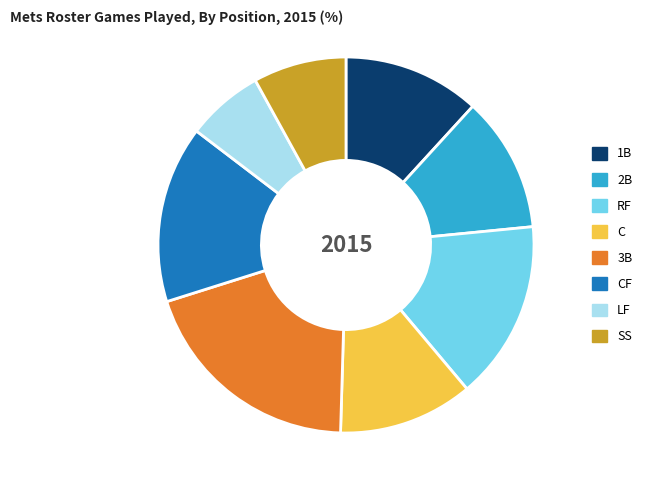

Combined, do RF and SS account for over 50%?

No